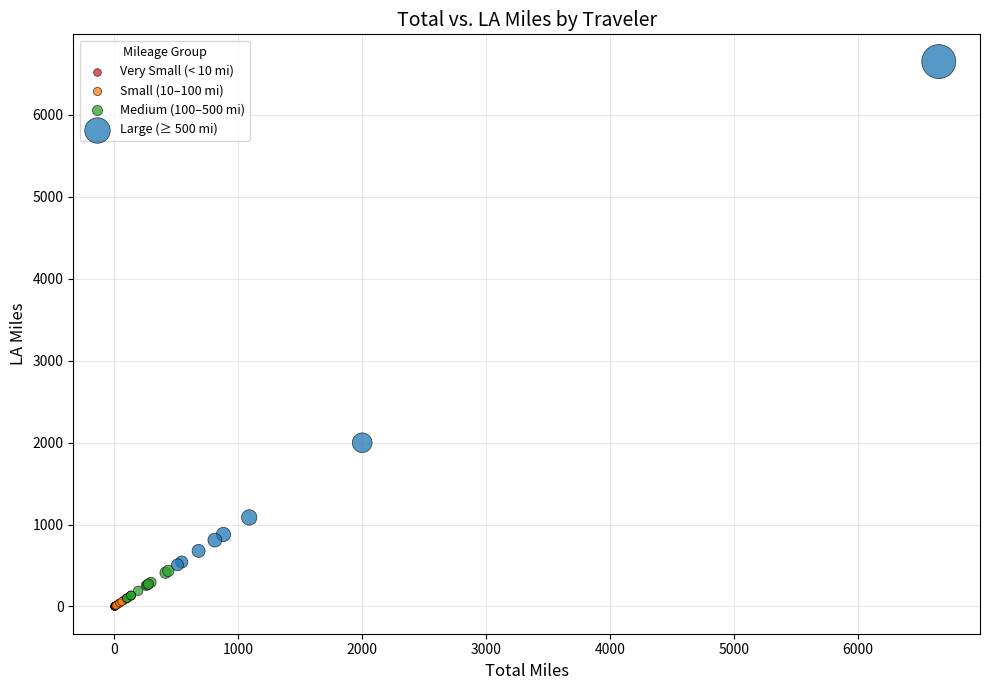

Which series reaches the maximum Y coordinate?

Large (≥ 500 mi)